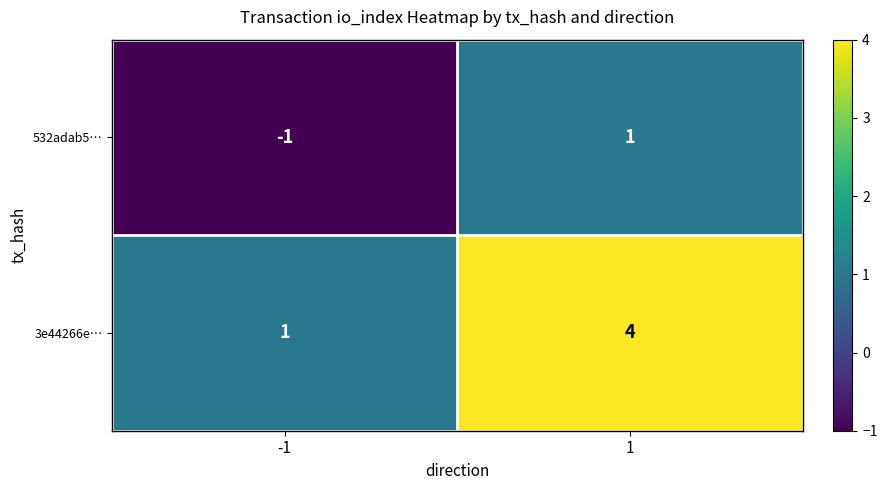

What is the total value across all series at 1?

5